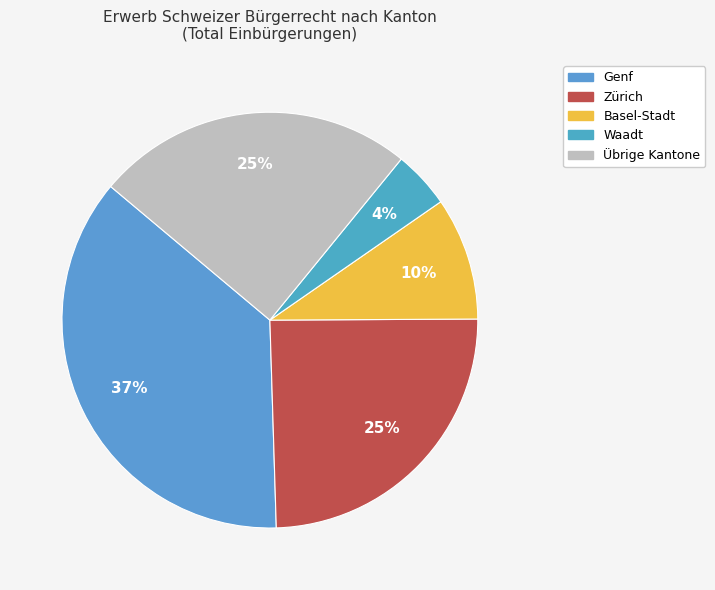

How many slices are in this pie chart?

5